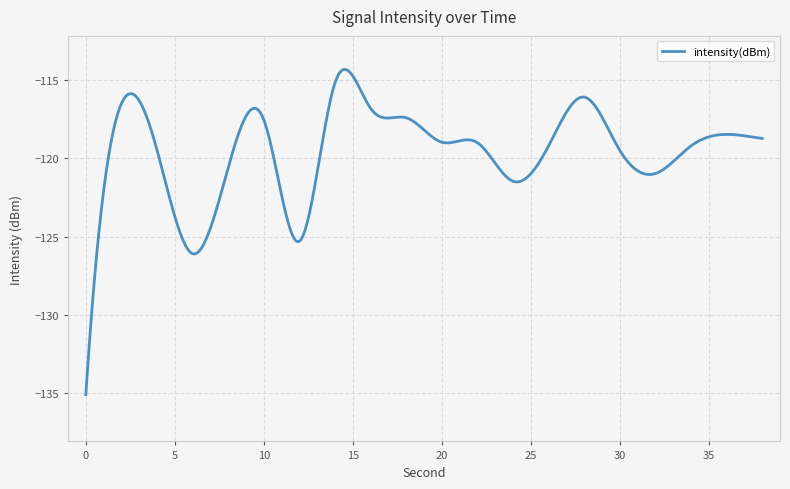

What is the smallest value displayed?

-135.1